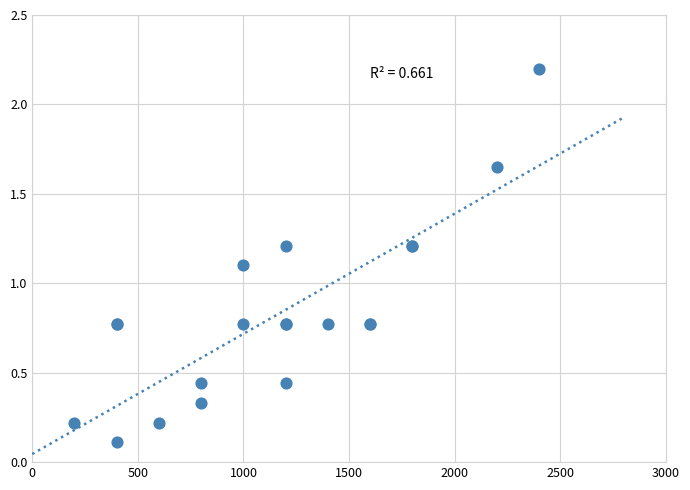

What Y value in the scatter plot is closest to 1?

1.1